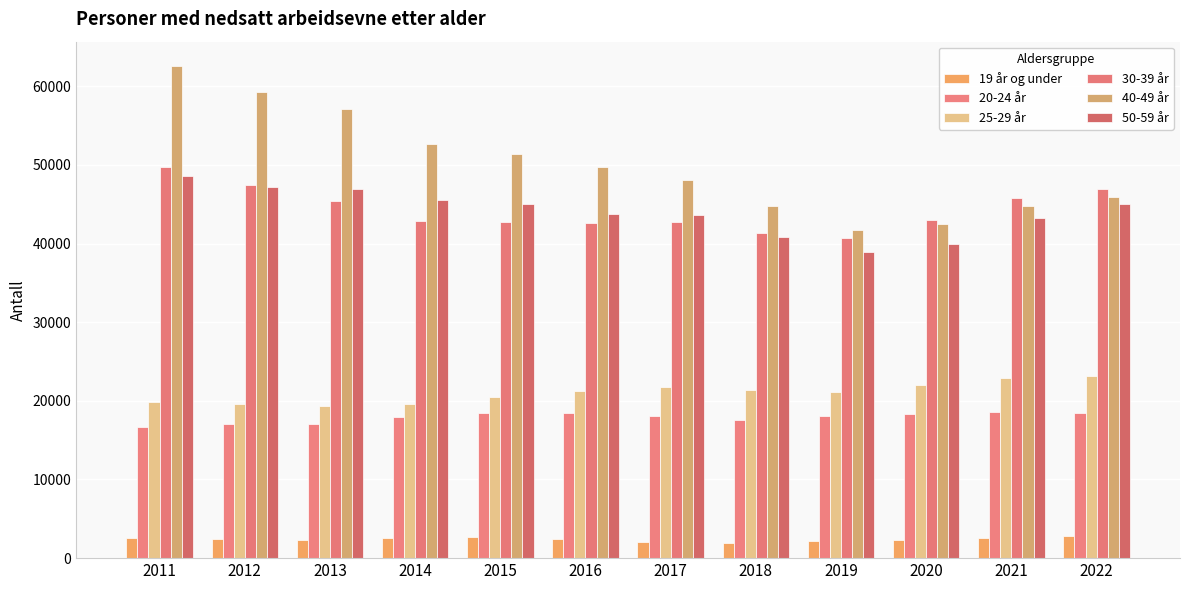

What is the difference between the maximum and minimum values in the 50-59 år series?

9655